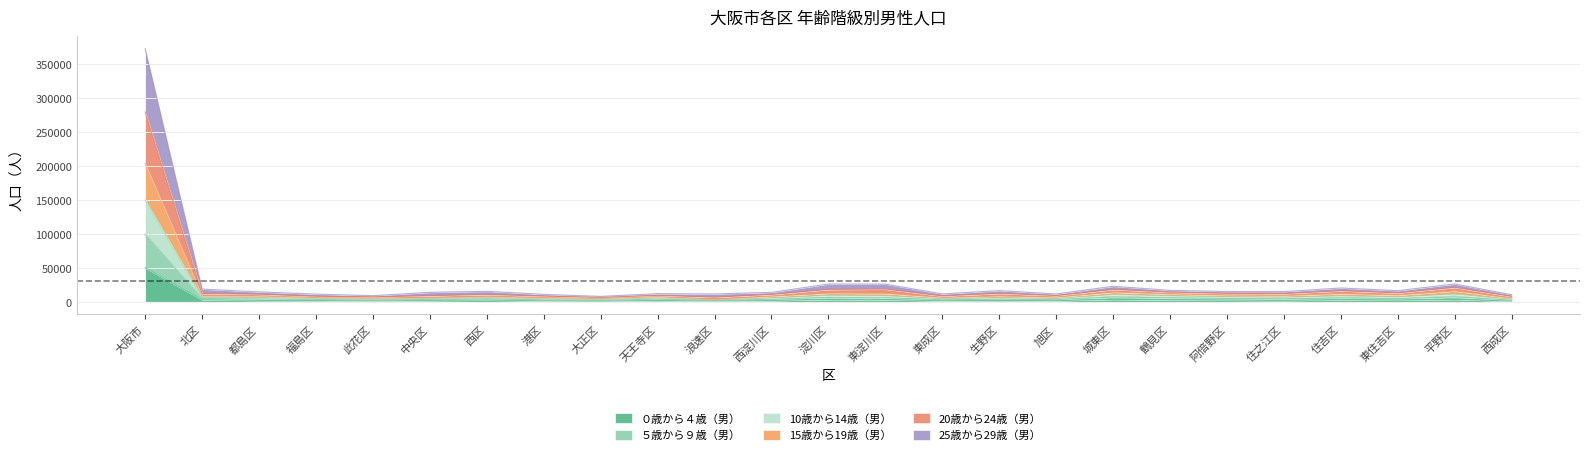

At 北区, list the series in order from largest to smallest.

20歳から24歳（男）, 15歳から19歳（男）, 10歳から14歳（男）, ５歳から９歳（男）, 25歳から29歳（男）, ０歳から４歳（男）